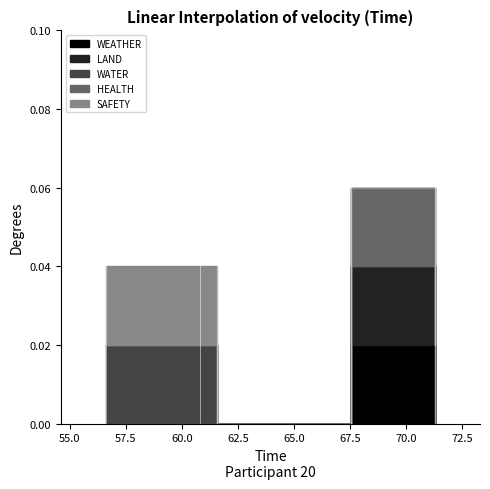

True or false: WEATHER and WATER cross at least once.

True